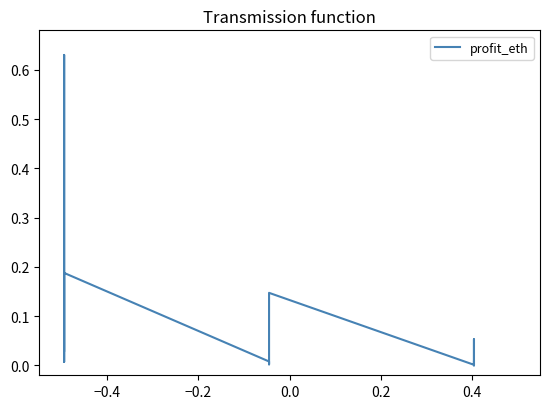

The chart shows a value of 0.1 at −0.4. True or false?

False